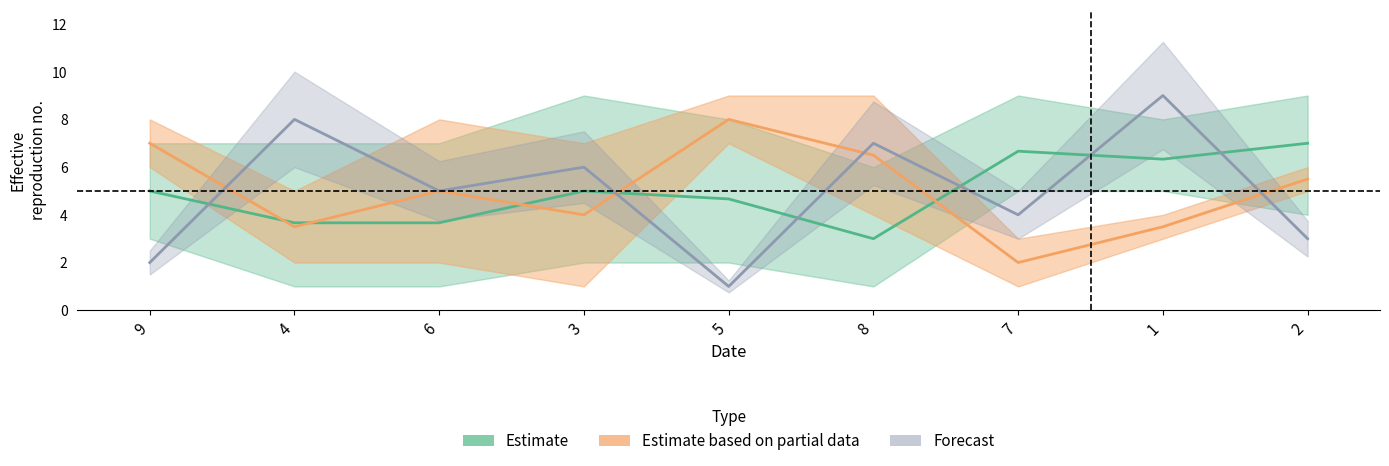

How many times do Estimate based on partial data and Estimate cross each other?

5